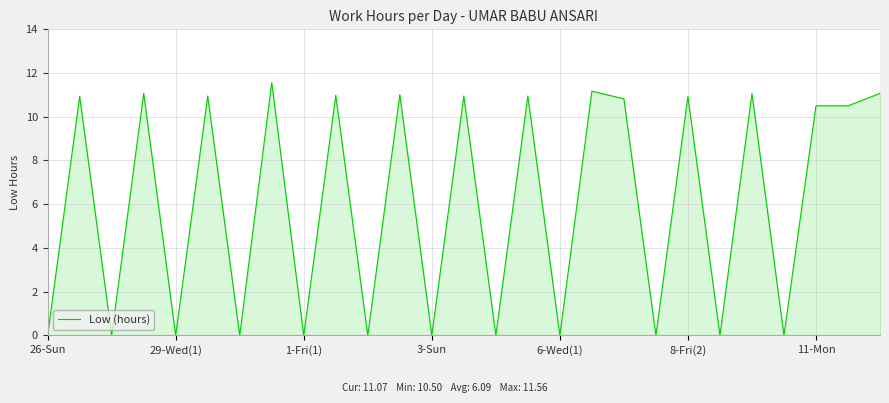

What is the difference between the maximum and minimum values?

11.6